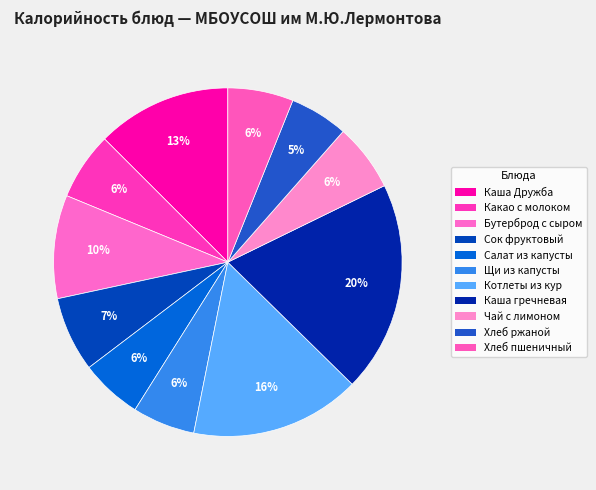

Is there a majority slice in this chart?

No